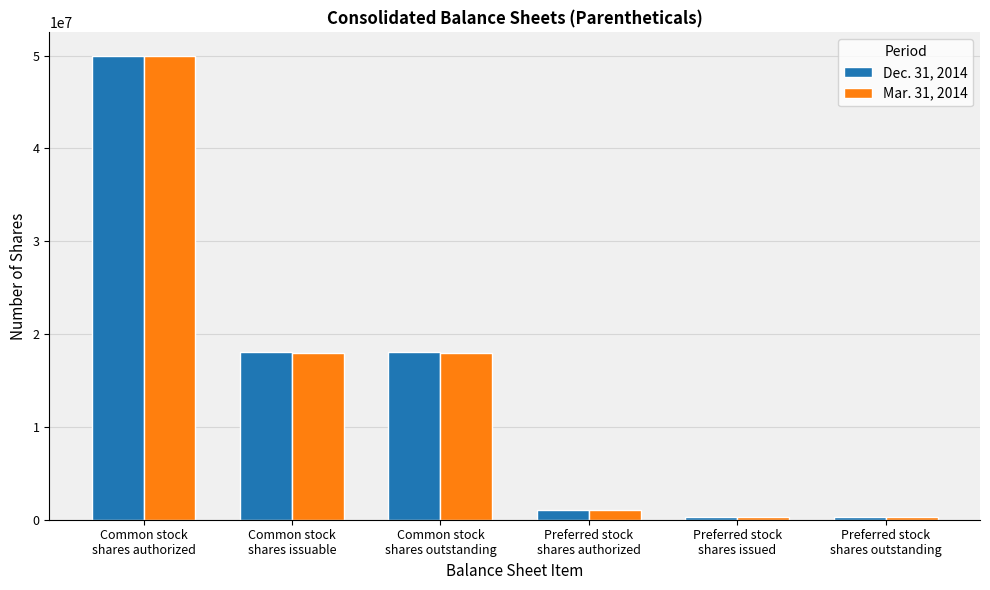

Rank the series by their average value, from lowest to highest.

Mar. 31, 2014, Dec. 31, 2014